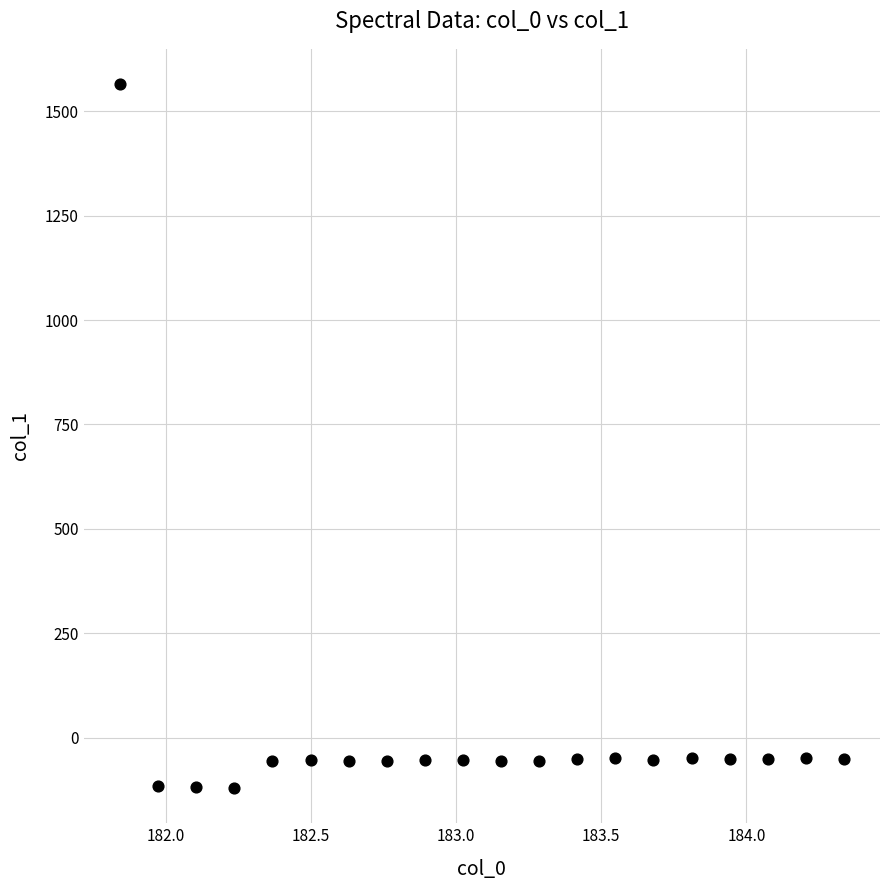

What is the range of Y values (max minus min)?

1686.1